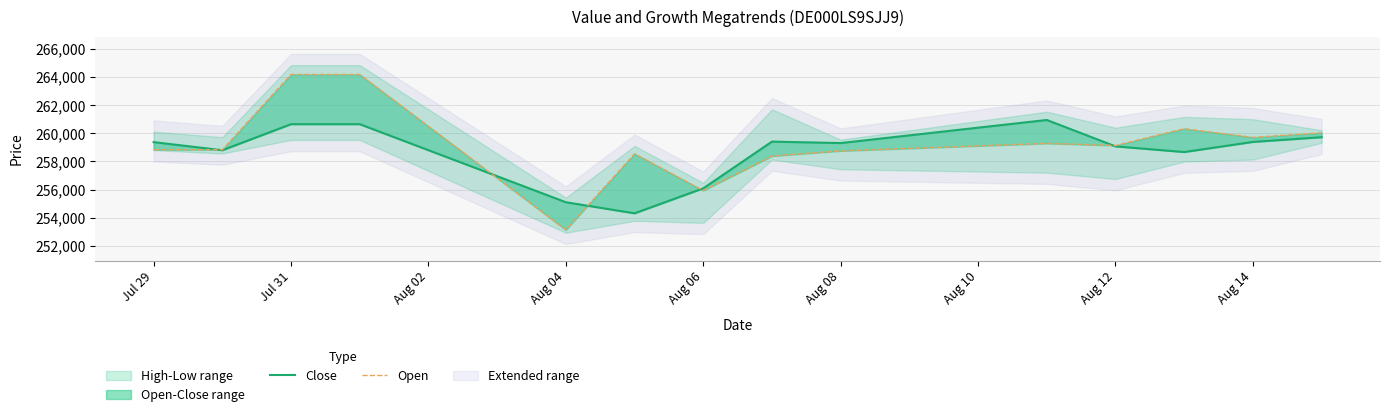

What is the value of the Open point at the 9th from the left?

258752